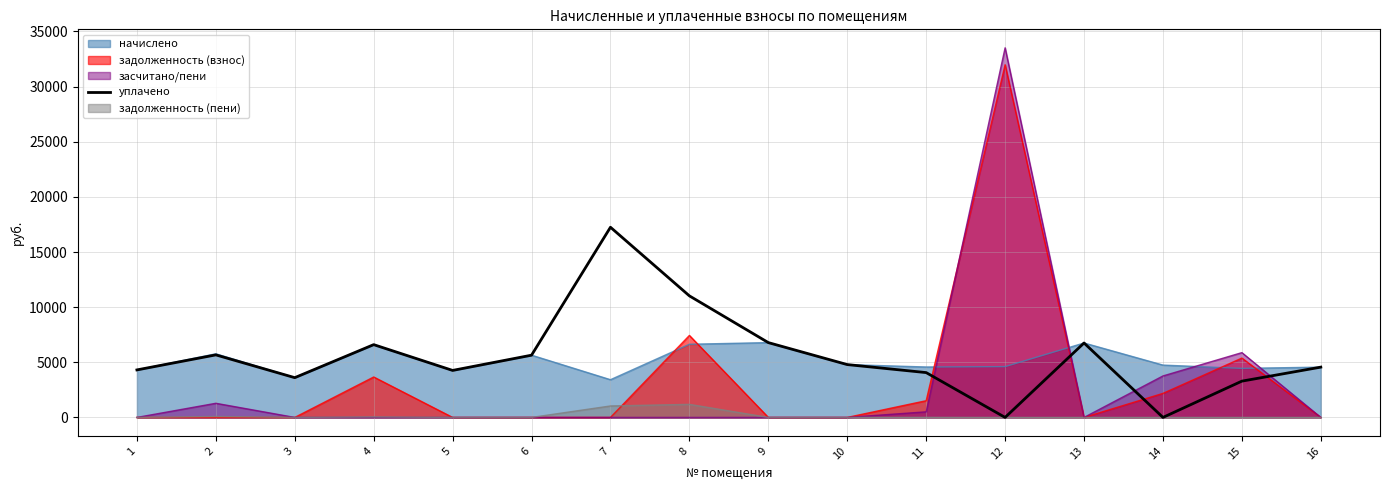

Rank the series by their maximum value, from lowest to highest.

задолженность (пени), начислено, уплачено, задолженность (взнос), засчитано/пени